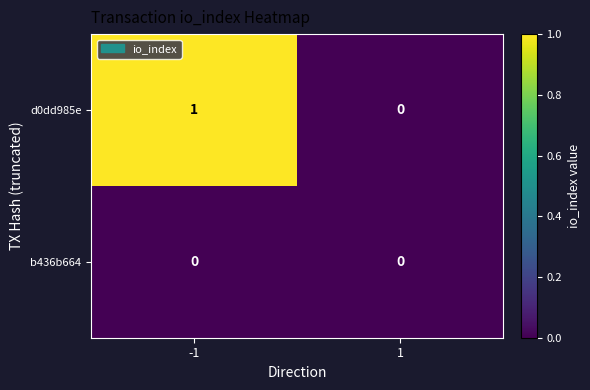

What is the spread (max minus min) of values at -1?

1